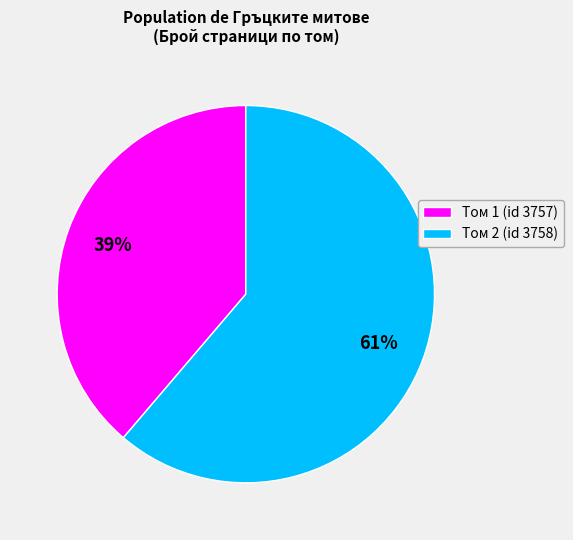

Is the sum of Том 1 (id 3757) and Том 2 (id 3758) greater than half?

Yes